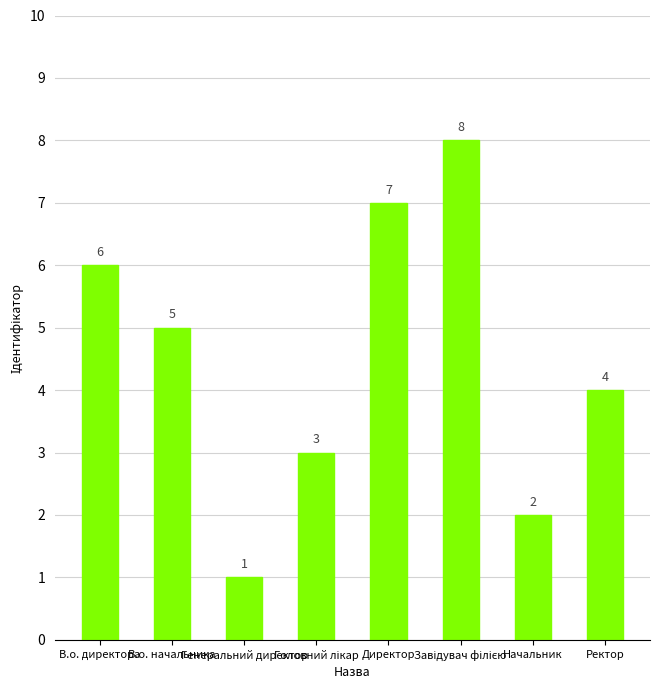

What is the approximate value at В.о. директора?

6